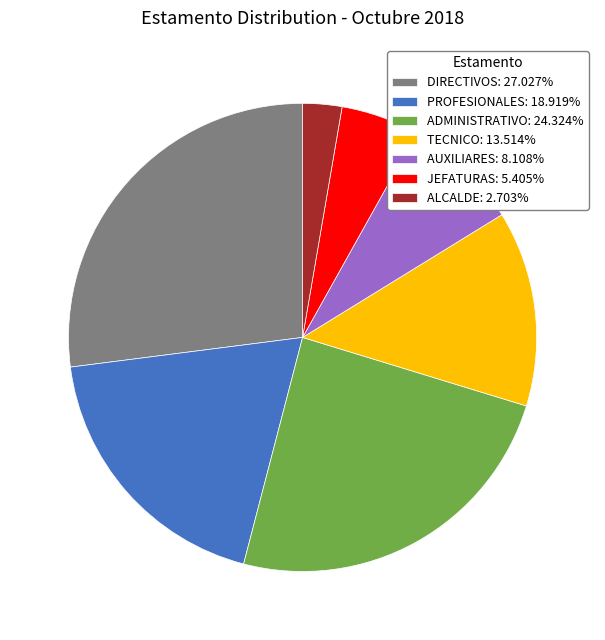

Combined, do DIRECTIVOS and PROFESIONALES account for over 50%?

No